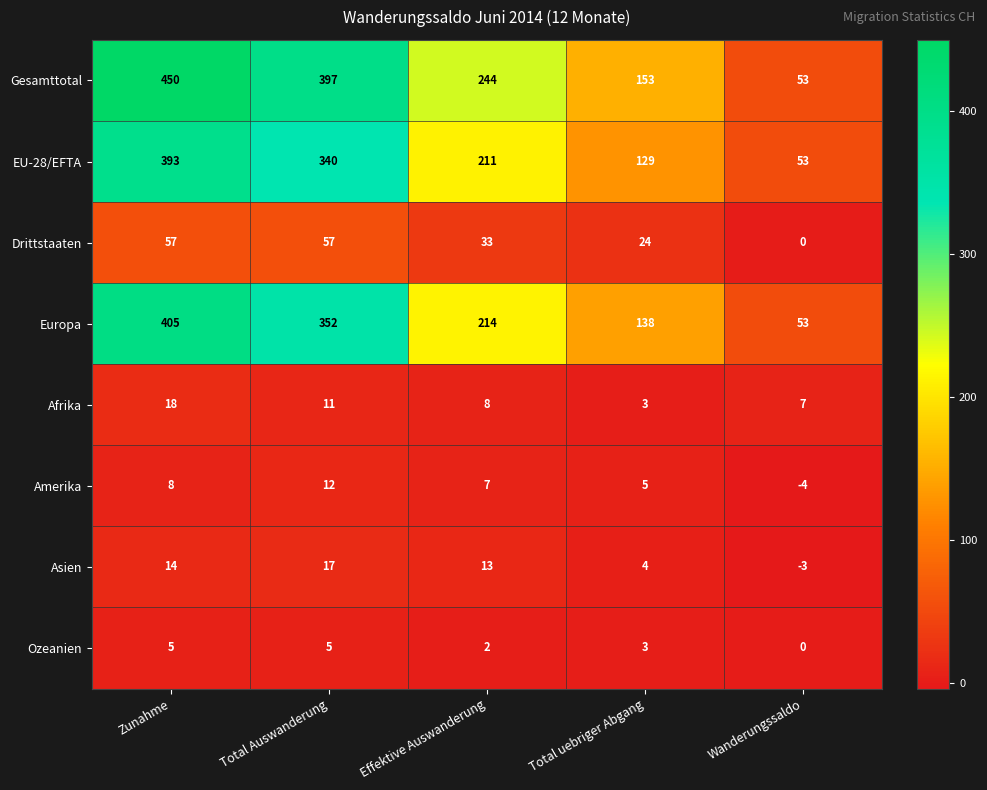

What is the sum of the Asien values at Effektive Auswanderung and Total uebriger Abgang?

17